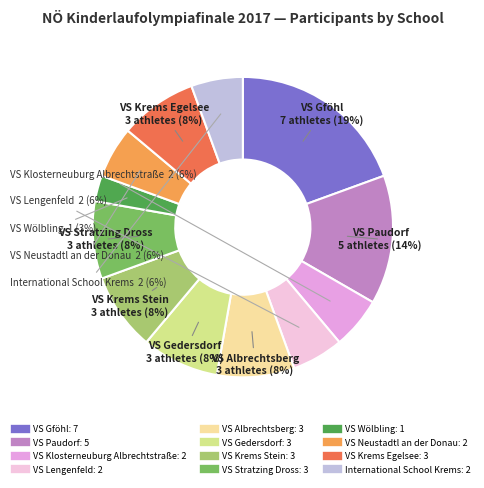

To the nearest percent, what is the average slice percentage?

8%